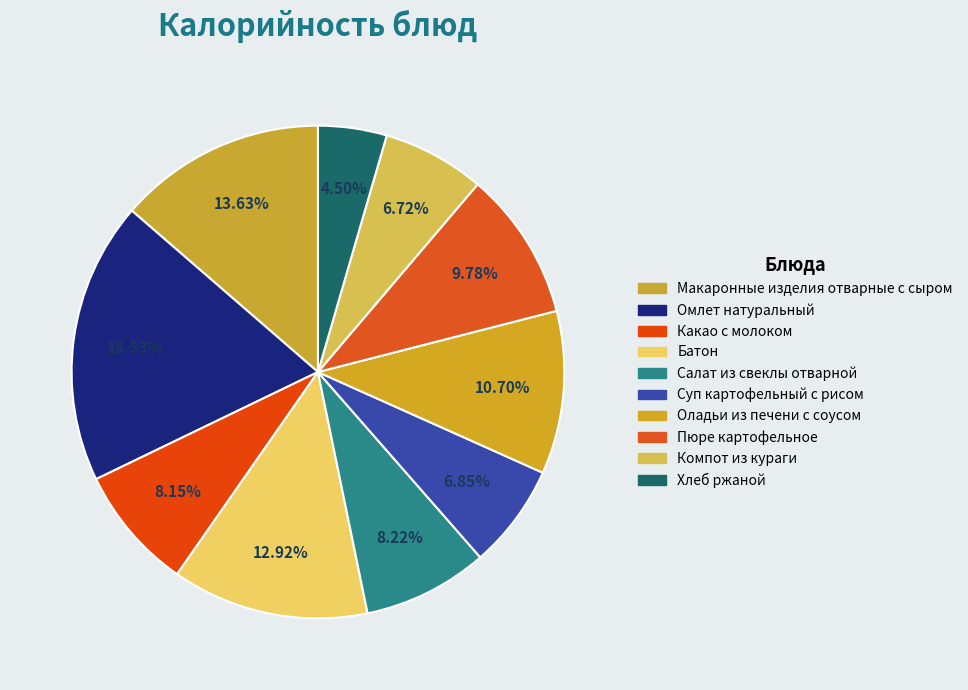

Is there any slice that represents more than half of the pie?

No